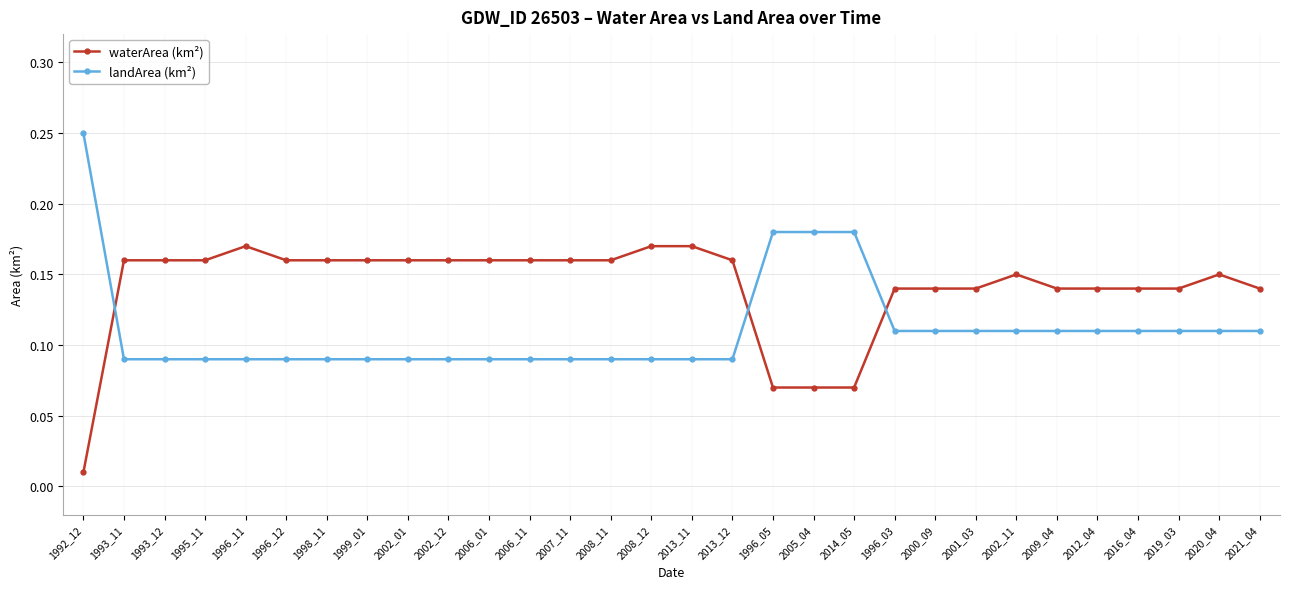

Which label corresponds to the largest value in the chart?

1992_12